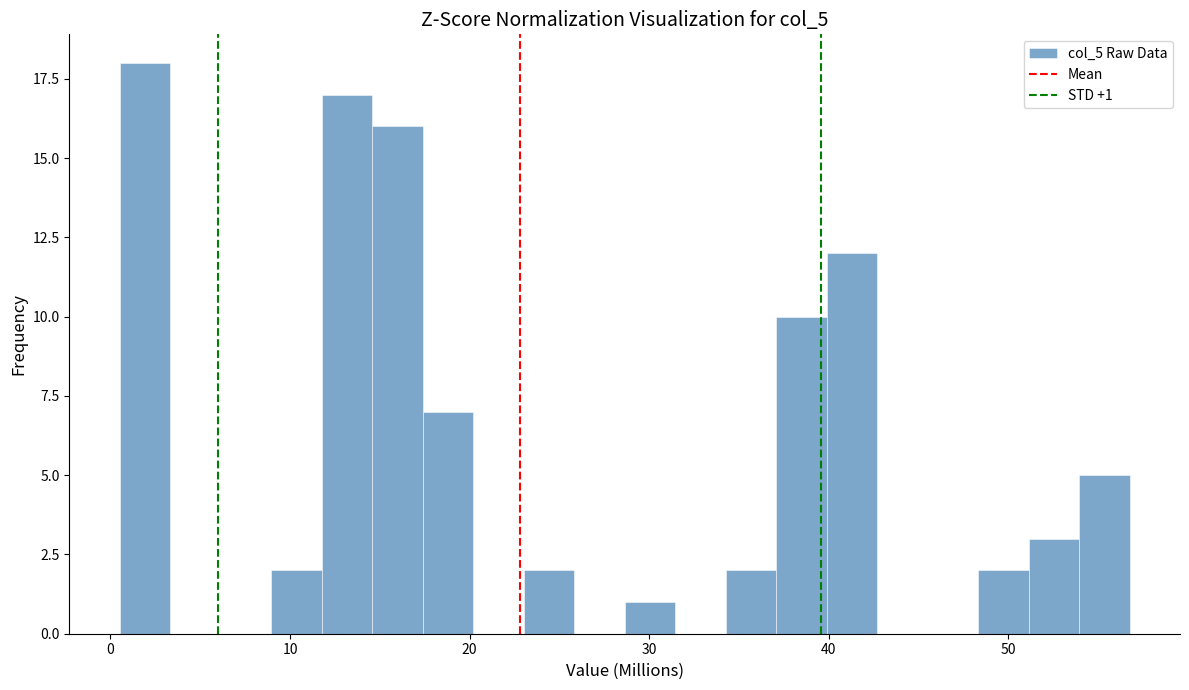

Read against the x-axis, roughly where is the centre of the tallest bar?

2